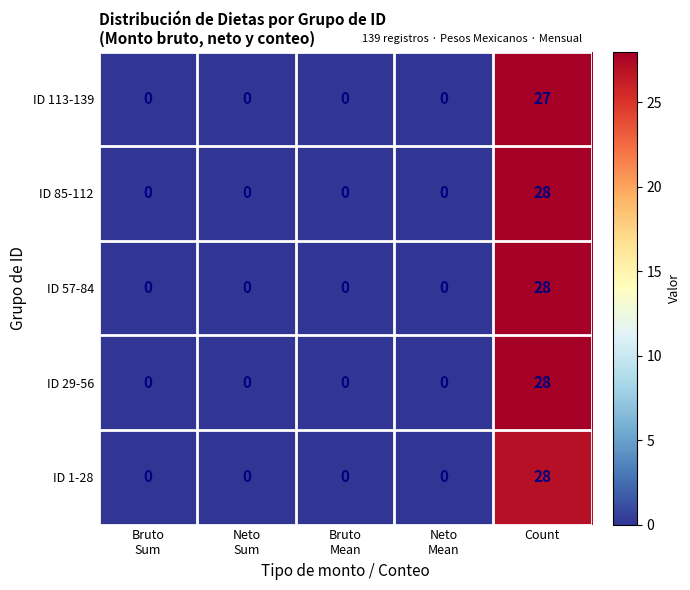

Reading left to right, transcribe all the data shown in this chart.

ID 113-139: 0	0	0	0	27
ID 85-112: 0	0	0	0	28
ID 57-84: 0	0	0	0	28
ID 29-56: 0	0	0	0	28
ID 1-28: 0	0	0	0	28